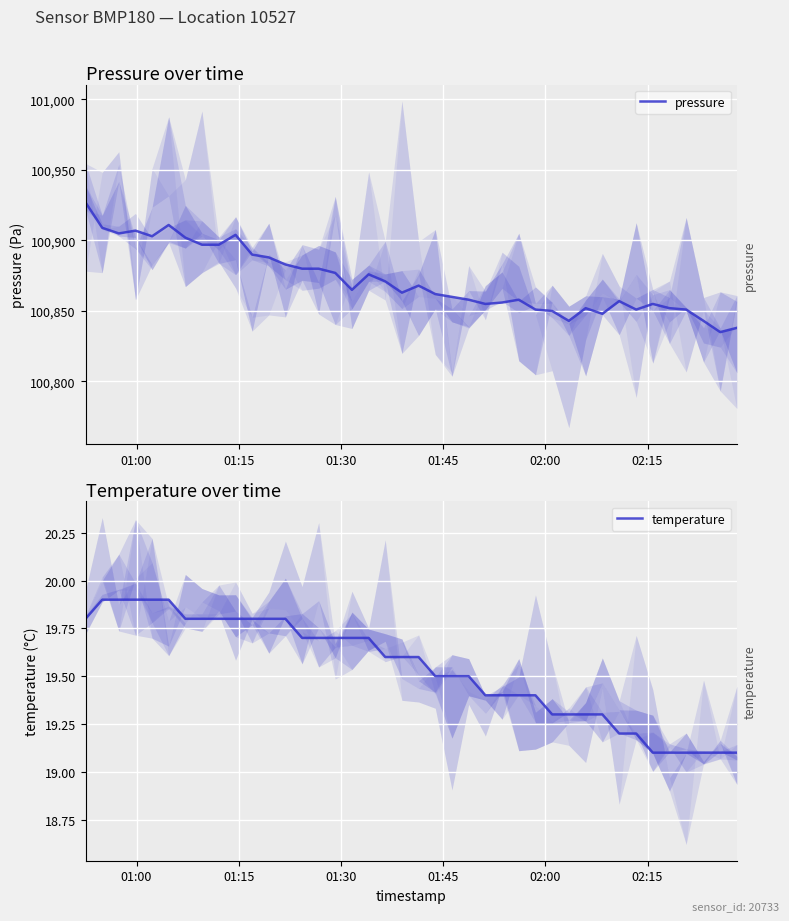

True or false: temperature has a value of 31.9 at 32.

False